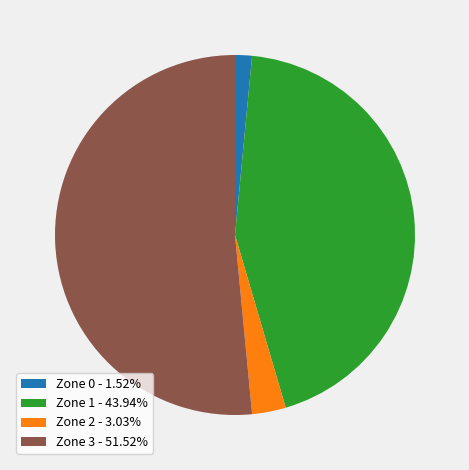

Which has a higher value, Zone 0 or Zone 1?

Zone 1